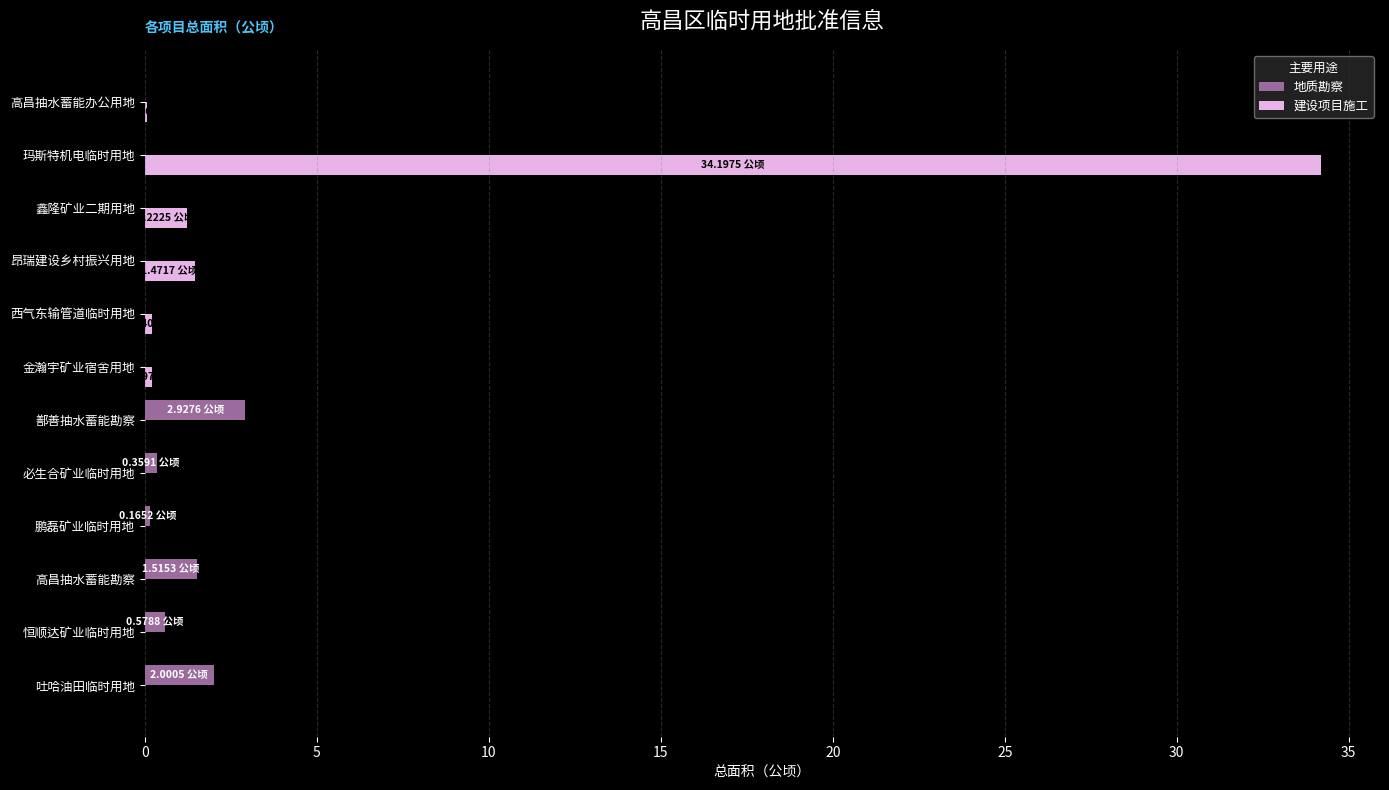

What is the greatest value displayed?

34.2